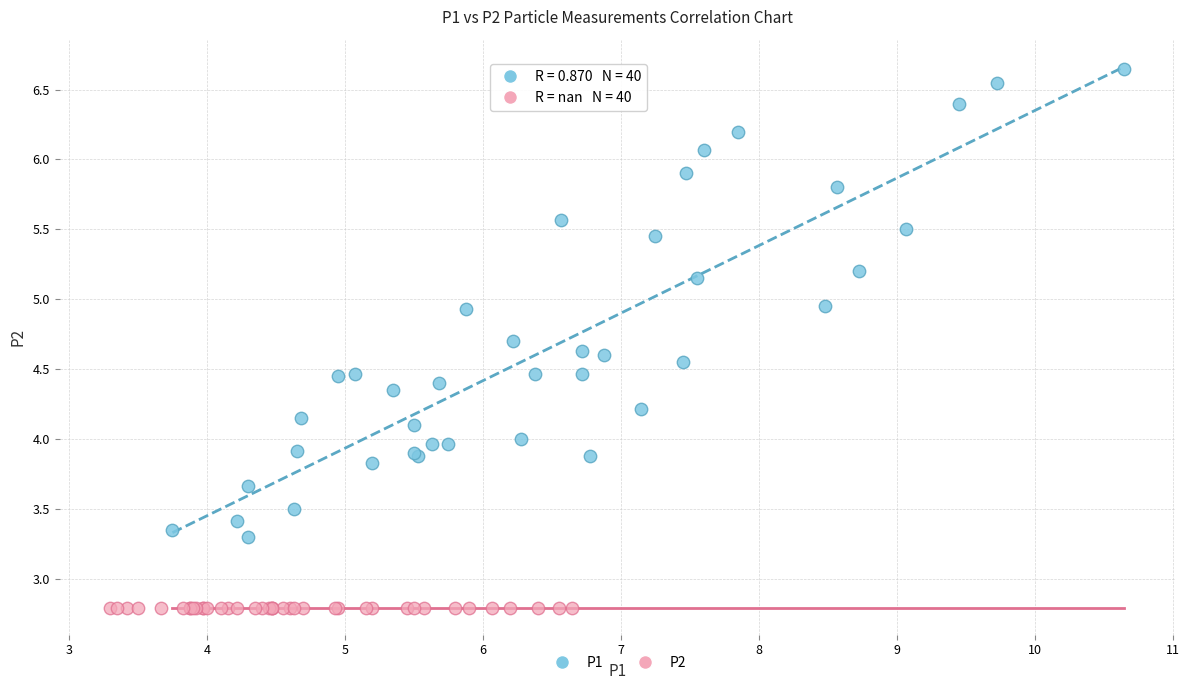

Which series contains the highest Y value?

P1